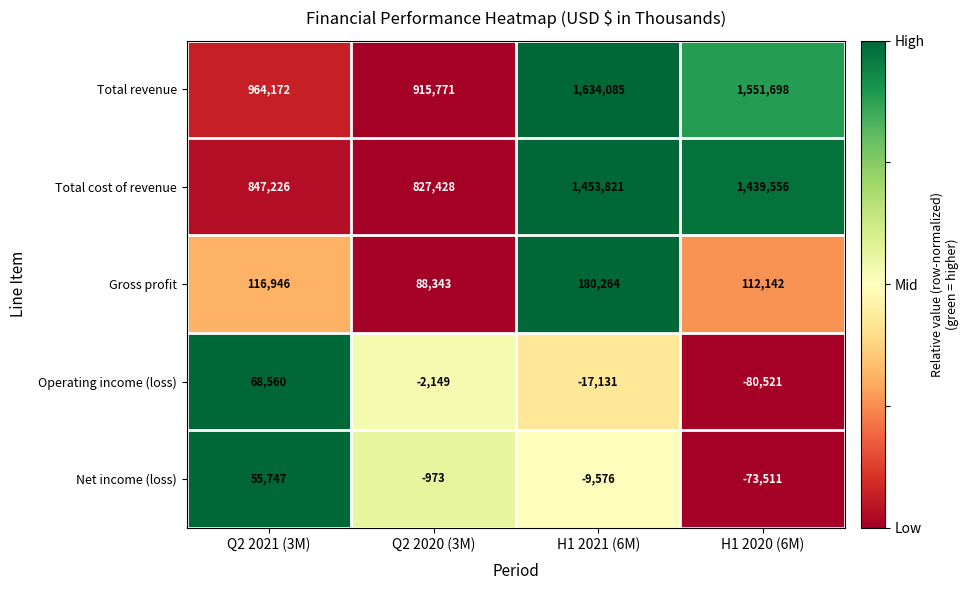

Reading left to right, extract all data points from this chart.

Total revenue: 964172	915771	1634085	1551698
Total cost of revenue: 847226	827428	1453821	1439556
Gross profit: 116946	88343	180264	112142
Operating income (loss): 68560	-2149	-17131	-80521
Net income (loss): 55747	-973	-9576	-73511